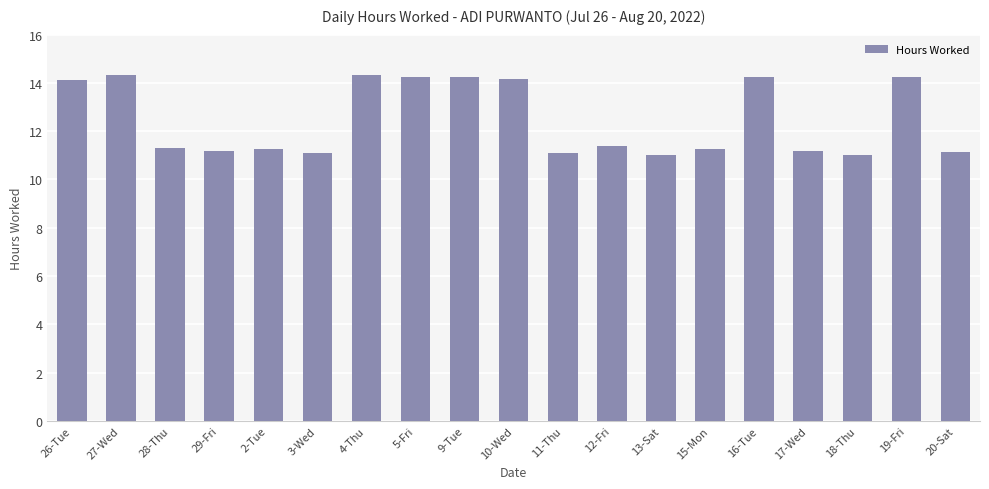

The chart shows a value of 11.2 at 20-Sat. True or false?

True